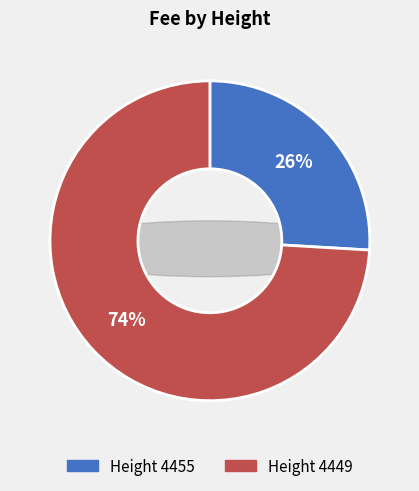

To the nearest percent, what is the combined percentage of 4455 and 4449?

100%